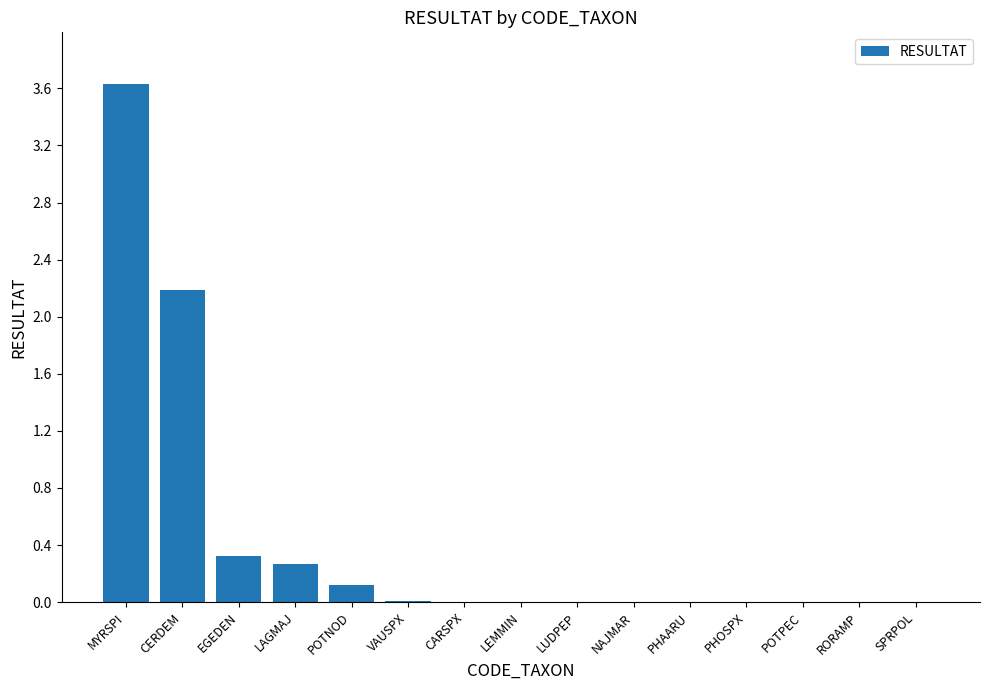

Which label corresponds to the largest value in the chart?

MYRSPI